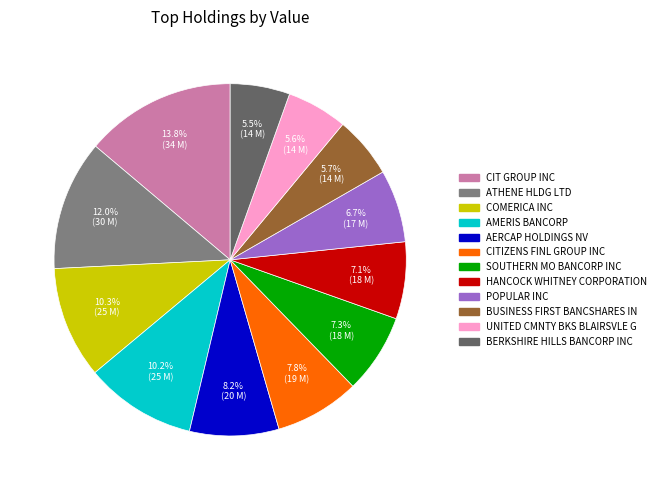

What percentage is the CIT GROUP INC slice, to the nearest percent?

14%